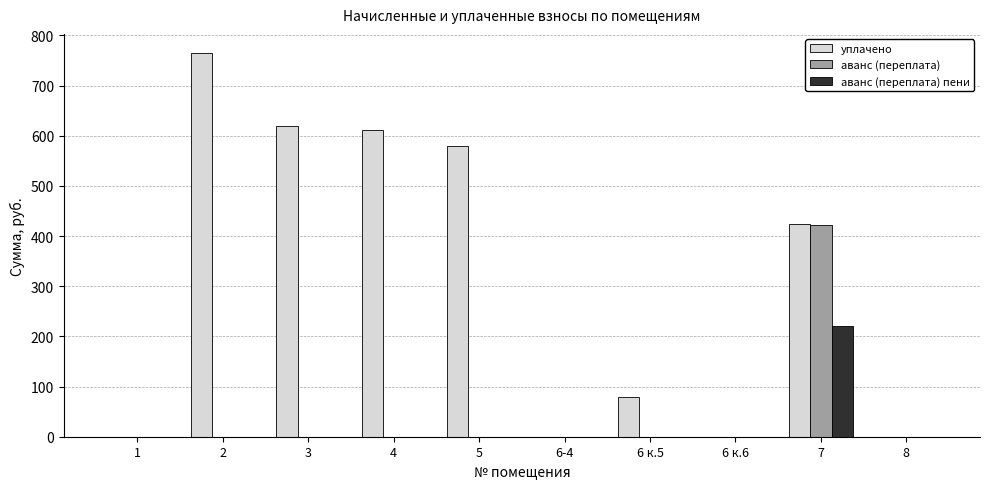

What is the sum of all аванс (переплата) пени values?

220.1